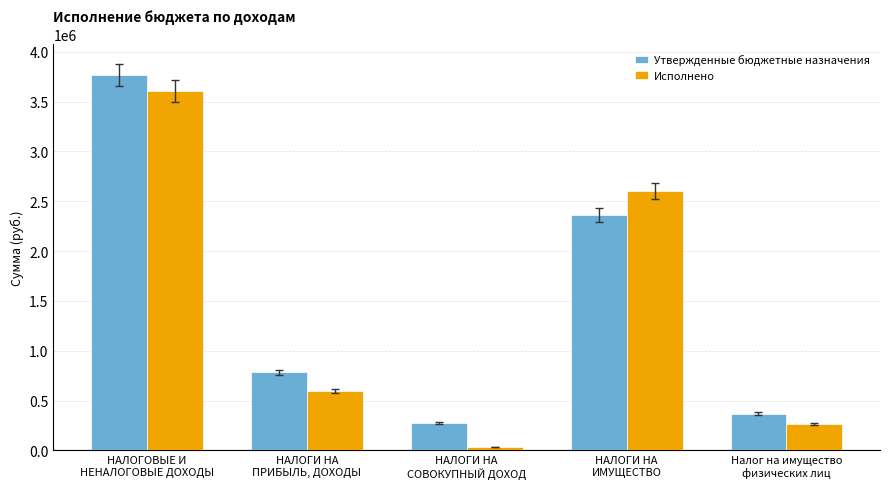

The Исполнено series shows 31539.2 at НАЛОГИ НА
СОВОКУПНЫЙ ДОХОД. True or false?

True